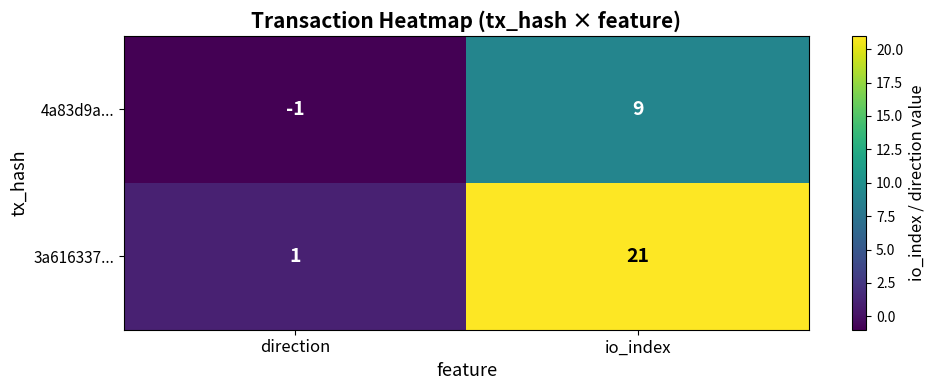

At io_index, list the series in order from largest to smallest.

3a616337..., 4a83d9a...